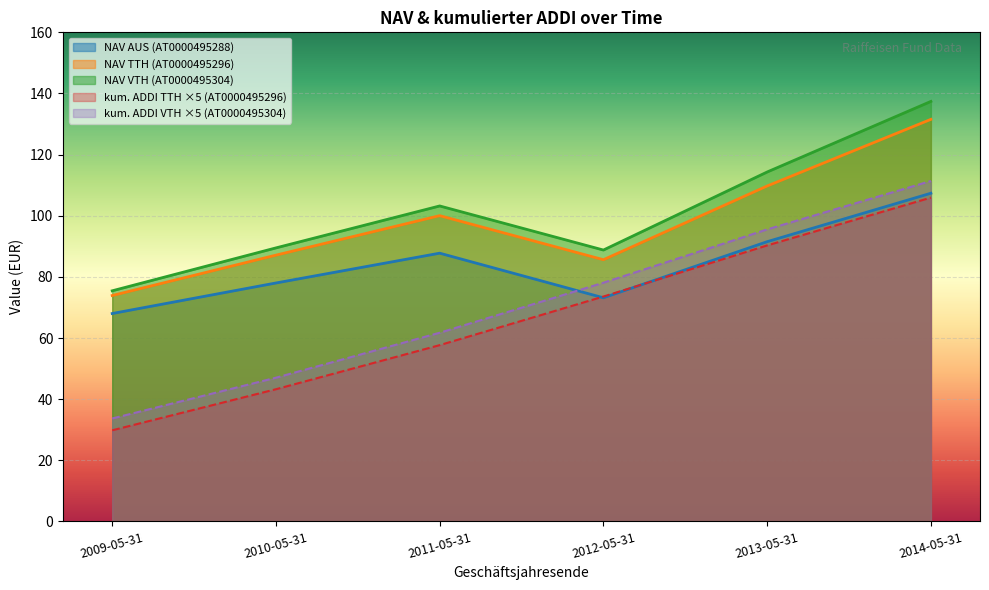

How many data points are less than 87?

3